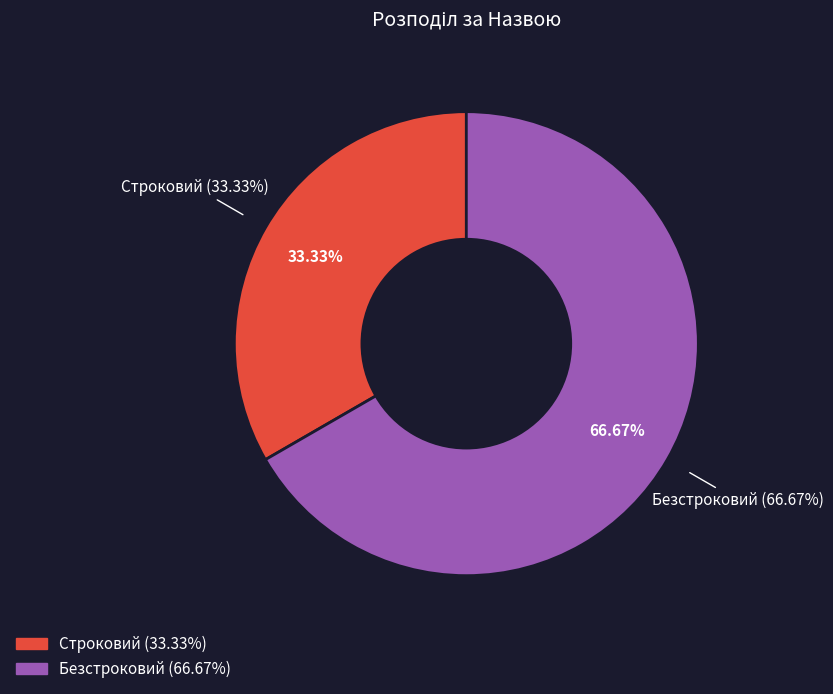

Is it true that Строковий is 26% of the pie?

False